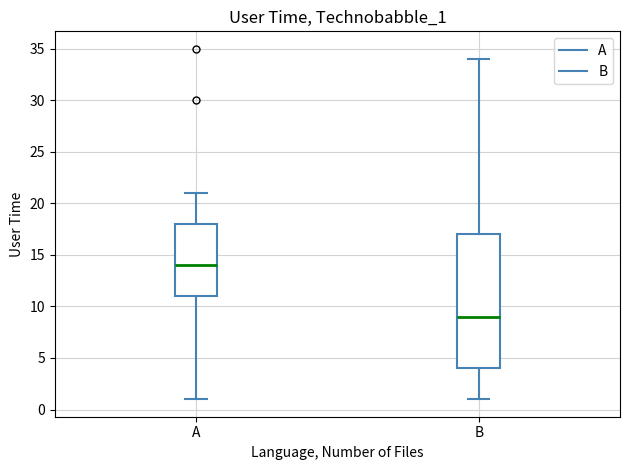

Reading left to right, read every box against the y-axis: the position of its median line, the range the box covers, and the ends of its whiskers. The values are not printed on the chart, so give them approximately, as read against the axis.

A: median 14, box 11 to 18, whiskers 1 to 21
B: median 9, box 4 to 17, whiskers 1 to 34